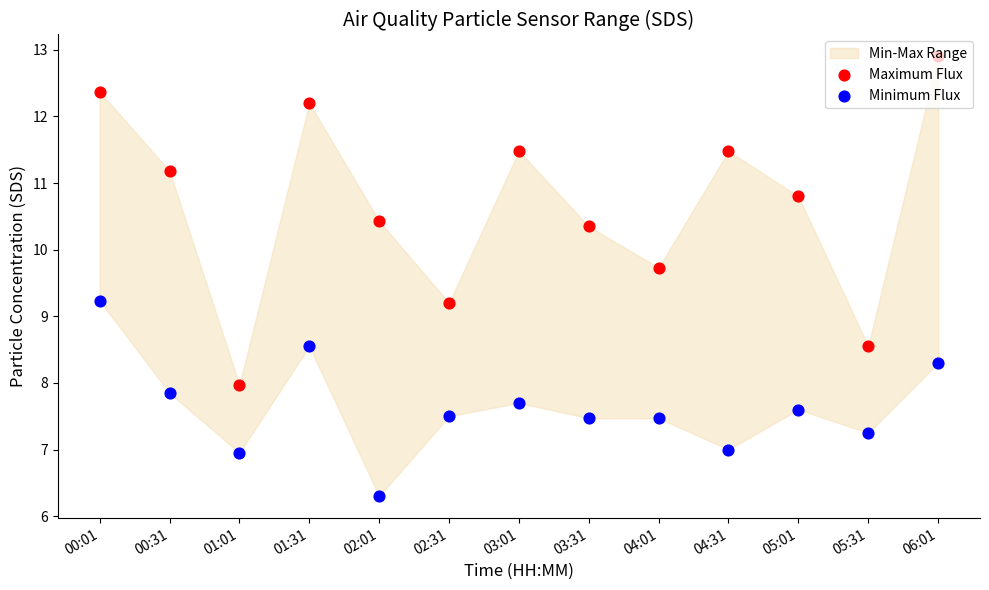

Which series has the largest total across all categories?

Maximum Flux